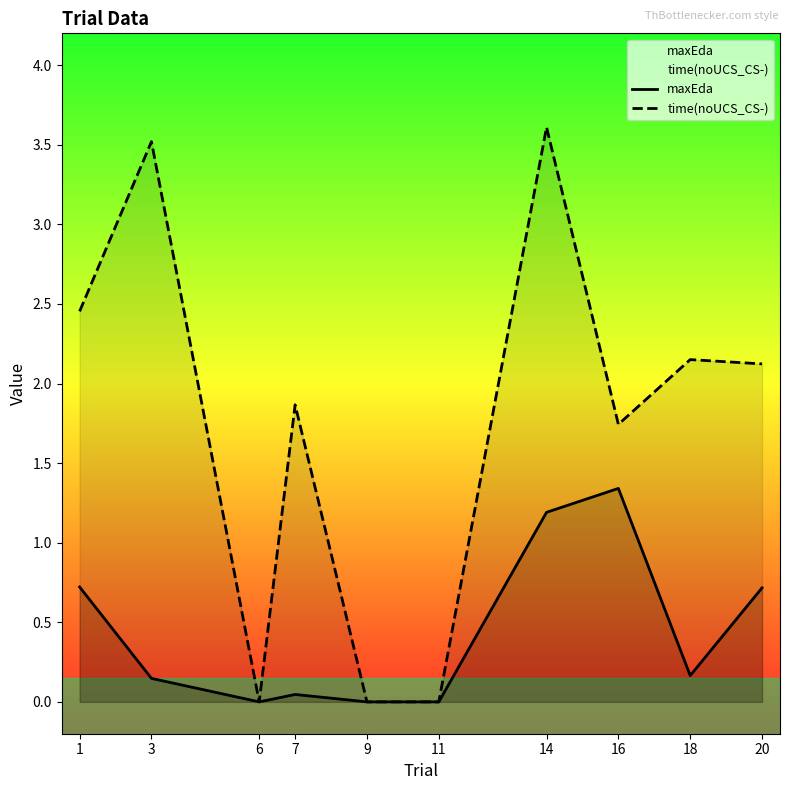

List the series in order of their peak value, lowest first.

maxEda, time(noUCS_CS-)